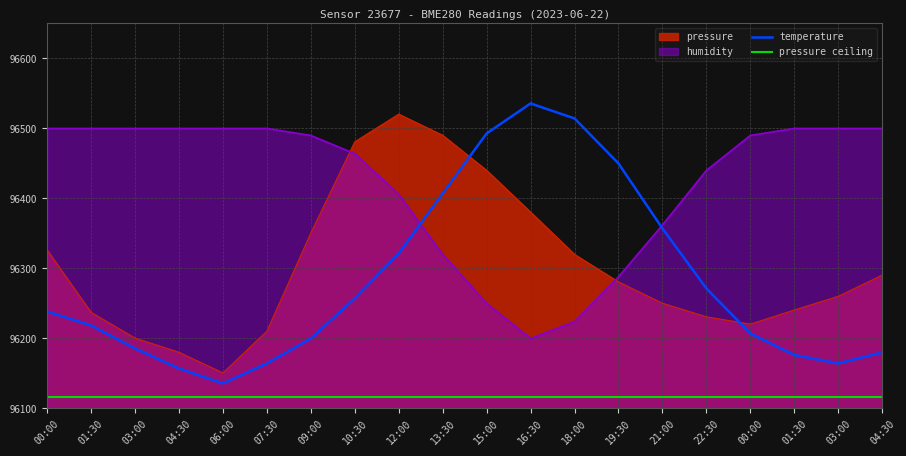

How many distinct data groups are displayed?

4